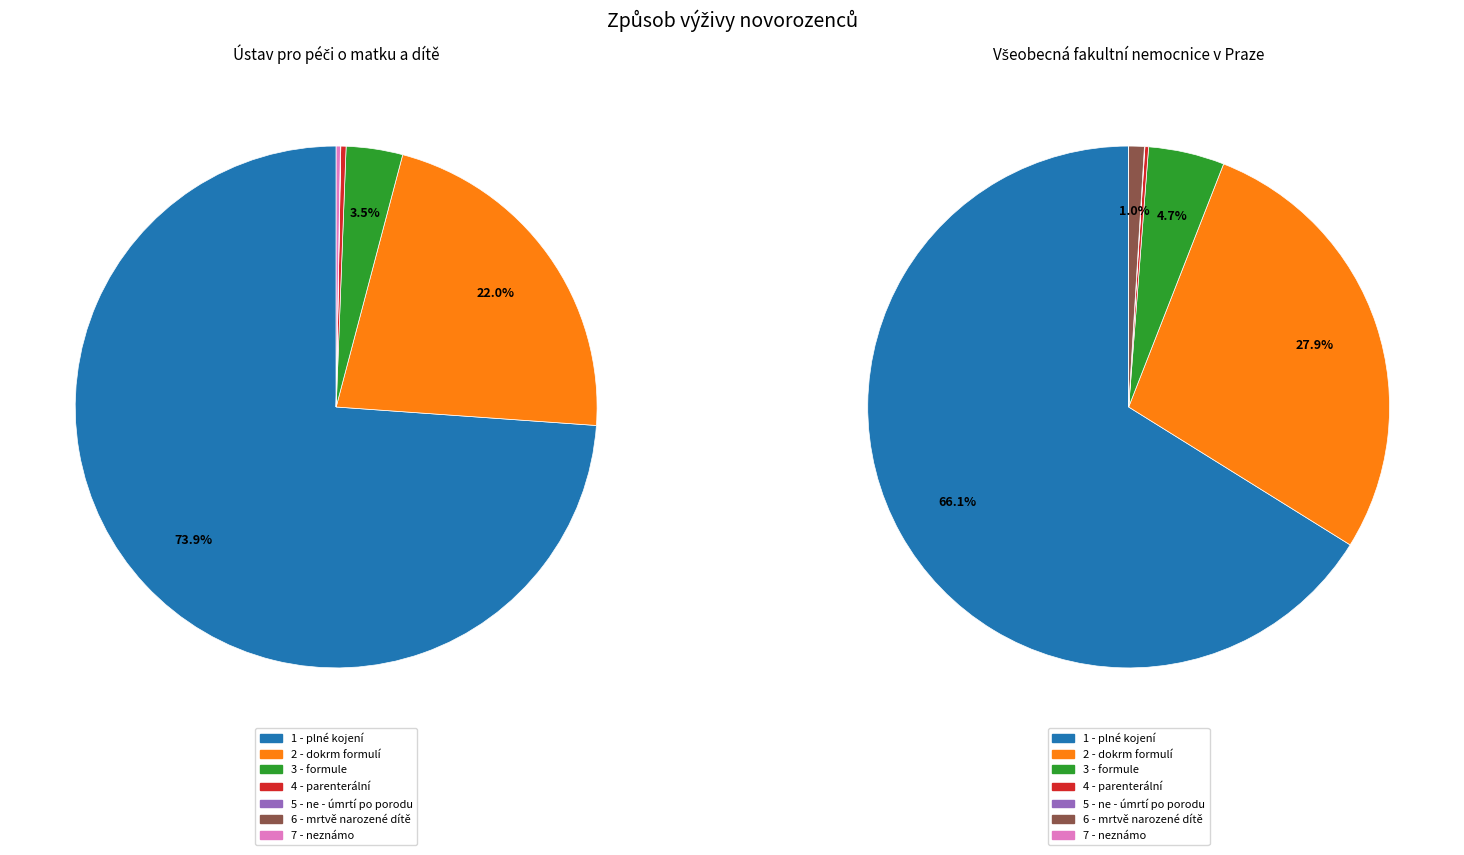

Which has a higher value, 6 - mrtvě narozené dítě or 5 - ne - úmrtí po porodu?

5 - ne - úmrtí po porodu